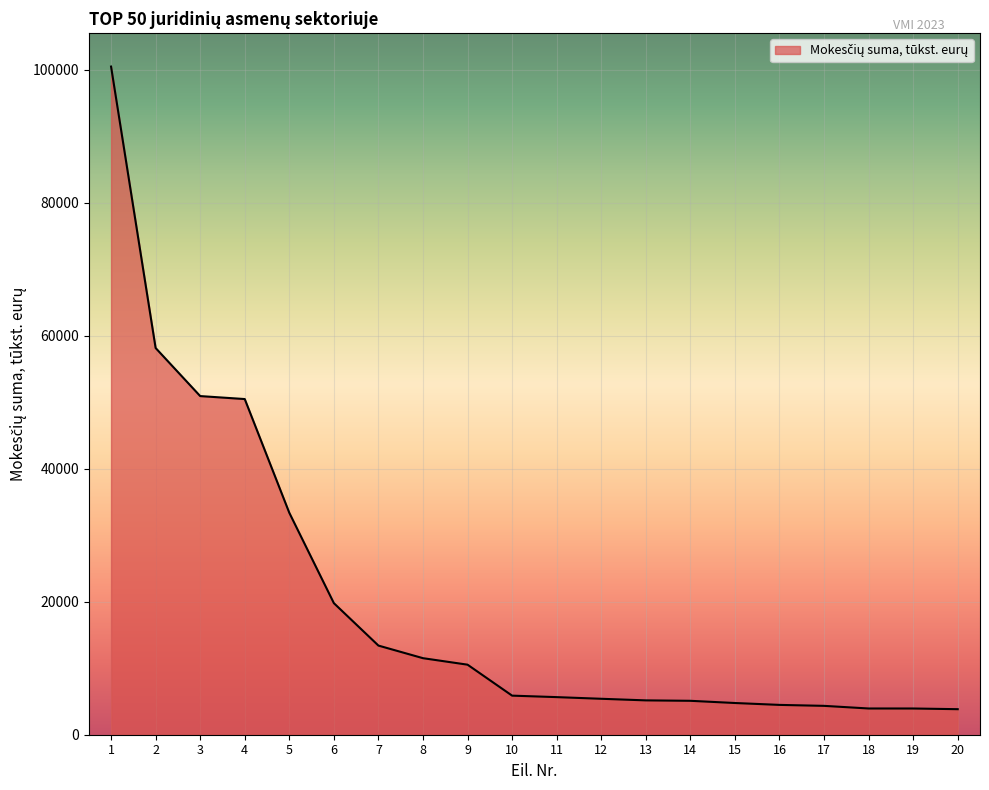

What is the difference between the values at 15 and 17?

428